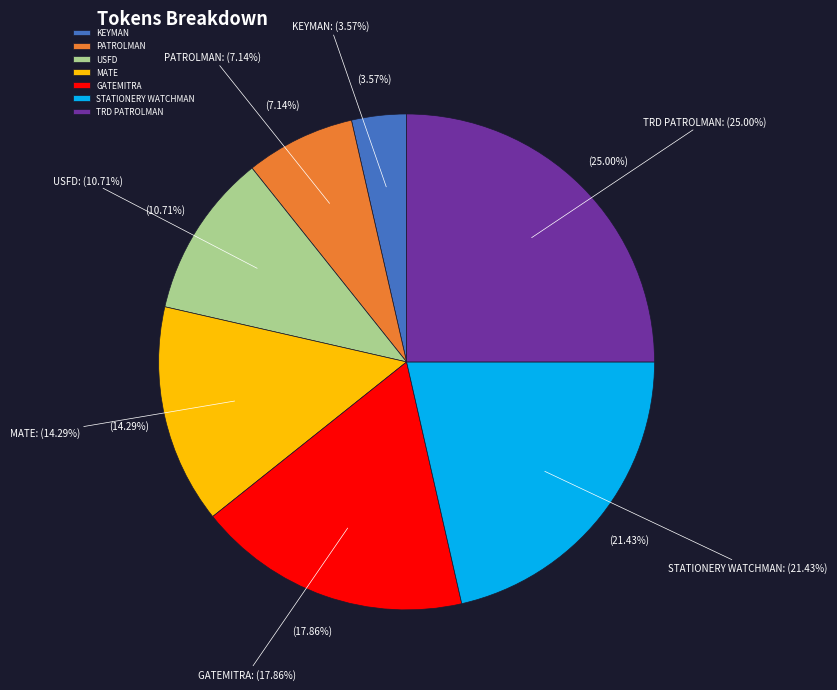

What percentage is NOT represented by PATROLMAN?

92.9%